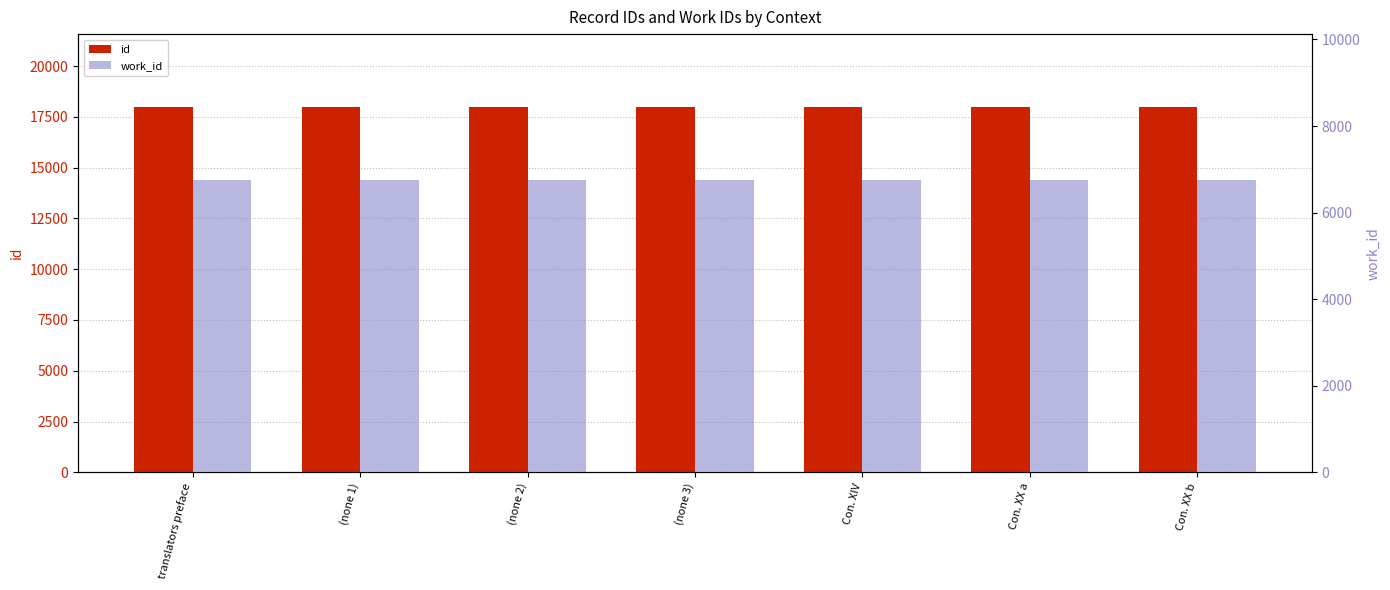

What is the label of the 7th bar from the left?

Con. XX b